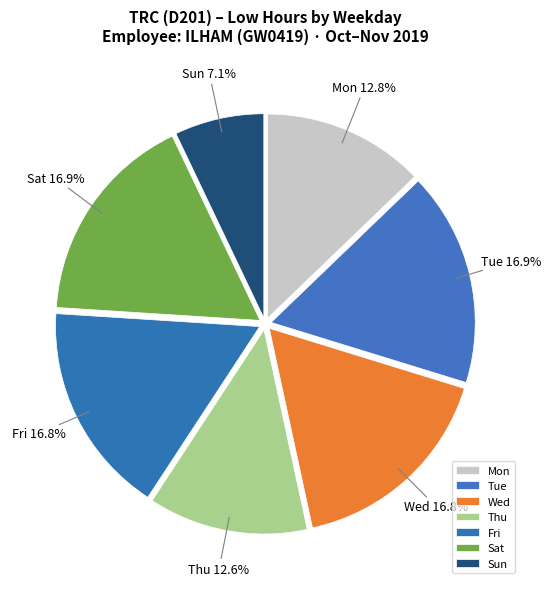

What is the smallest slice in the pie chart?

Sun